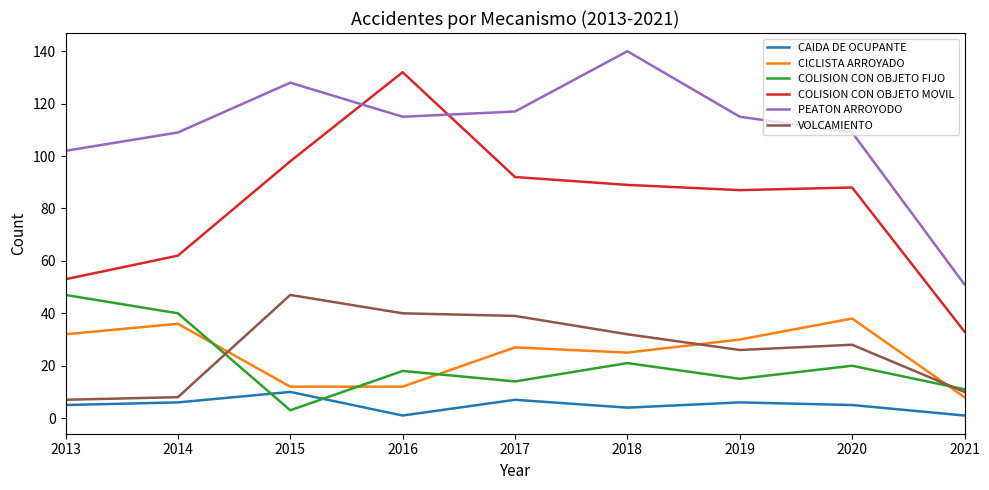

Between 2020 and 2021, which series saw the biggest shift?

PEATON ARROYODO